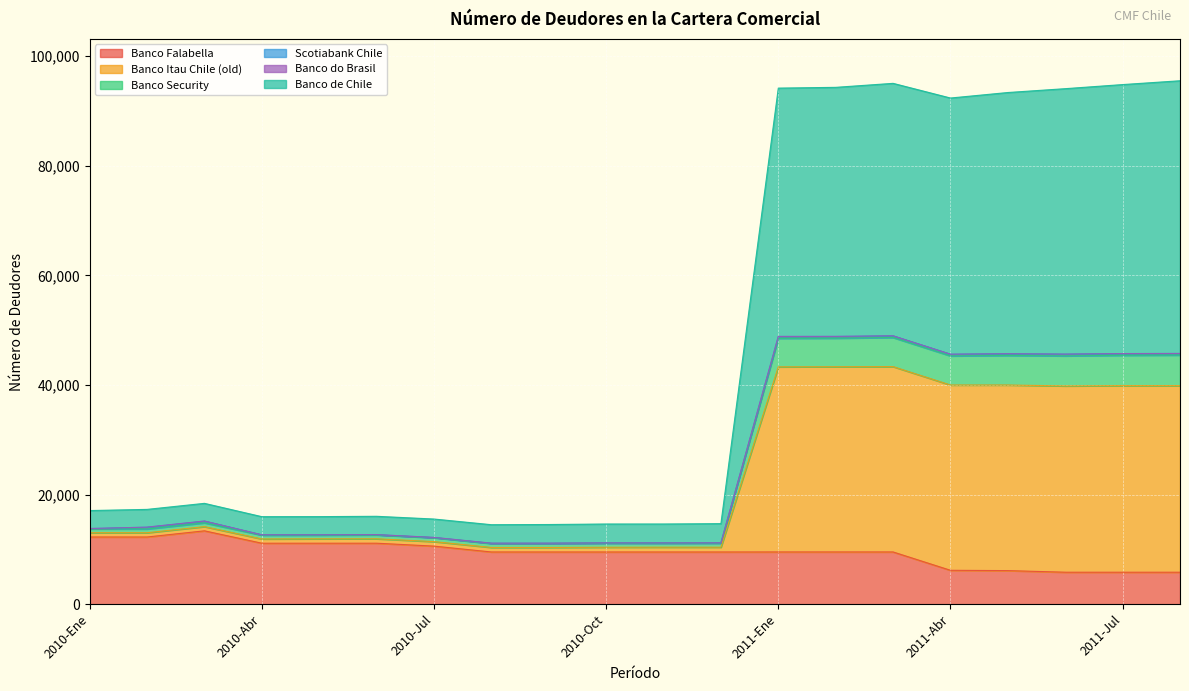

What is the highest value of the Banco Falabella series?

13382